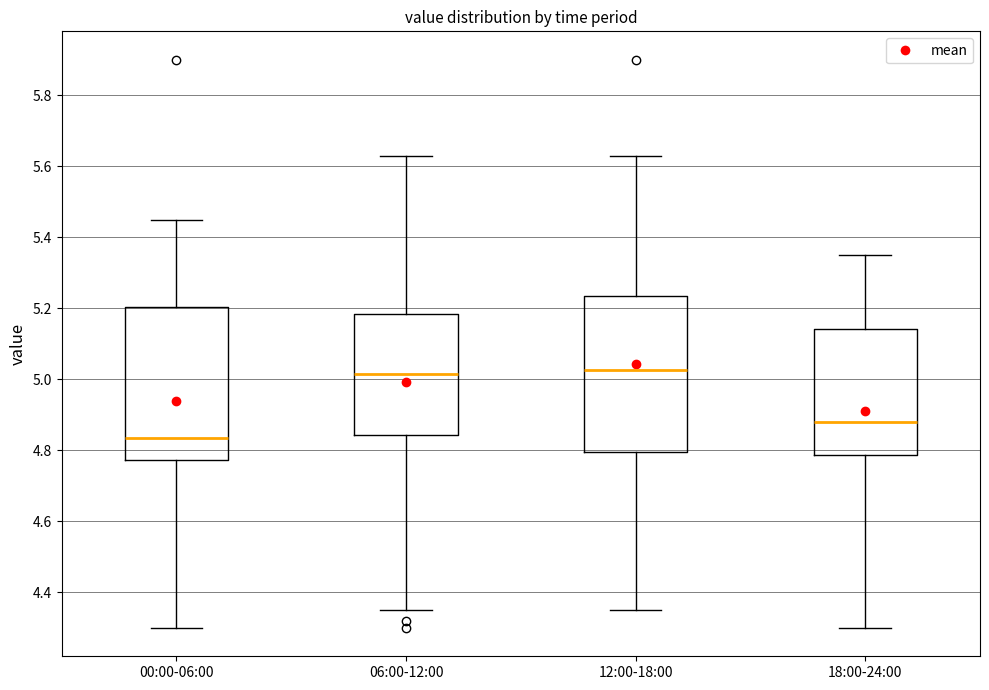

Reading left to right, transcribe this box plot: for each box, give where its median line is, the range the box spans, and where its two whiskers end, as read against the y-axis. The values are not printed on the chart, so give them approximately, as read against the axis.

00:00-06:00: median 4.84, box 4.78 to 5.20, whiskers 4.30 to 5.46
06:00-12:00: median 5.02, box 4.84 to 5.18, whiskers 4.36 to 5.64
12:00-18:00: median 5.02, box 4.80 to 5.24, whiskers 4.36 to 5.64
18:00-24:00: median 4.88, box 4.78 to 5.14, whiskers 4.30 to 5.36